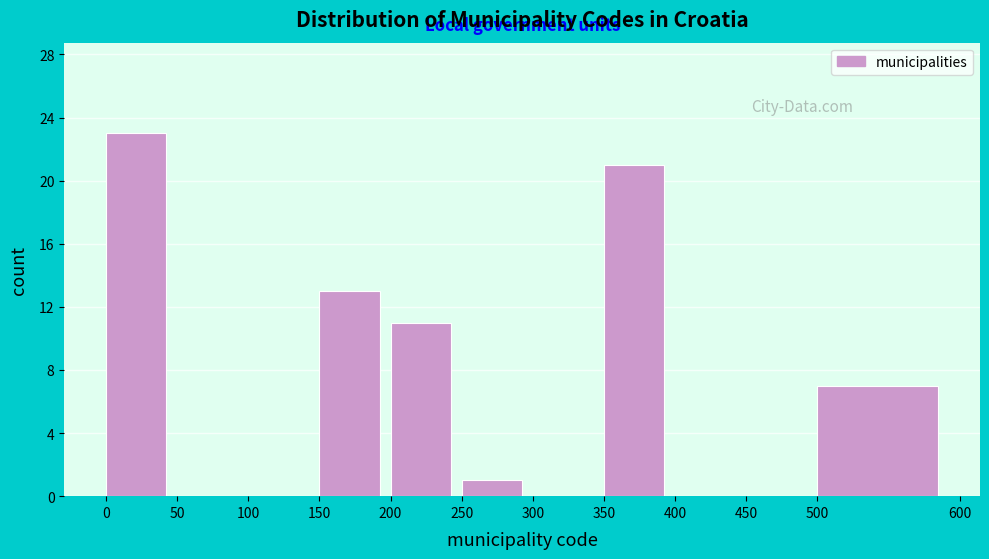

Reading left to right, list every bar in this chart as the range it spans on the x-axis followed by its height. The values are not printed on the chart, so give them approximately, as read against the axis.

0 to 50: 23
50 to 100: 0
100 to 150: 0
150 to 200: 13
200 to 250: 11
250 to 300: 1
300 to 350: 0
350 to 400: 21
400 to 450: 0
450 to 500: 0
500 to 600: 7